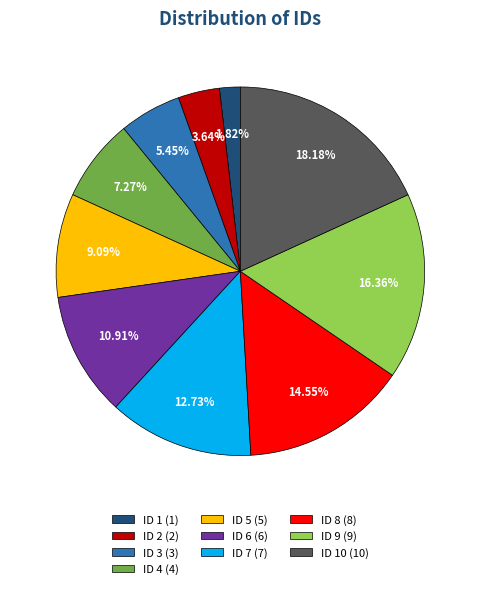

Which category has the biggest portion of the pie?

ID 10 (10)